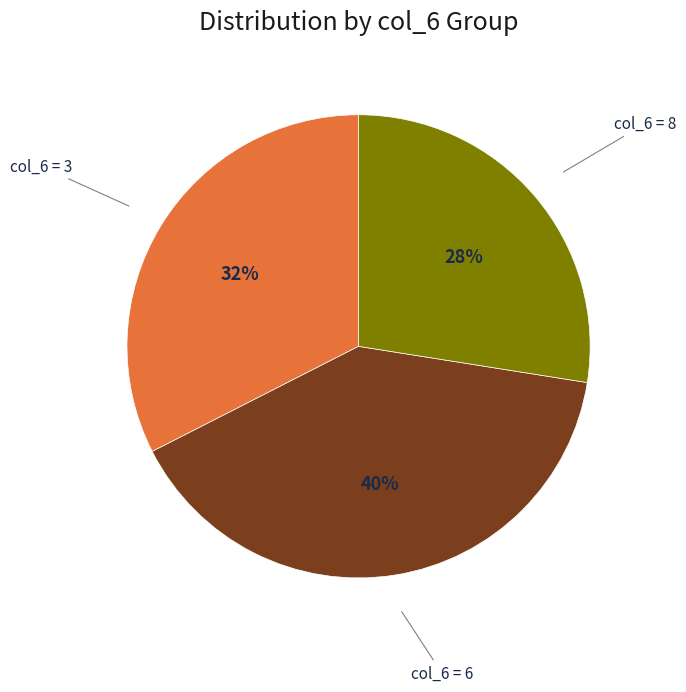

Approximately how many times larger is the value at col_6 = 8 compared to col_6 = 6?

0.7